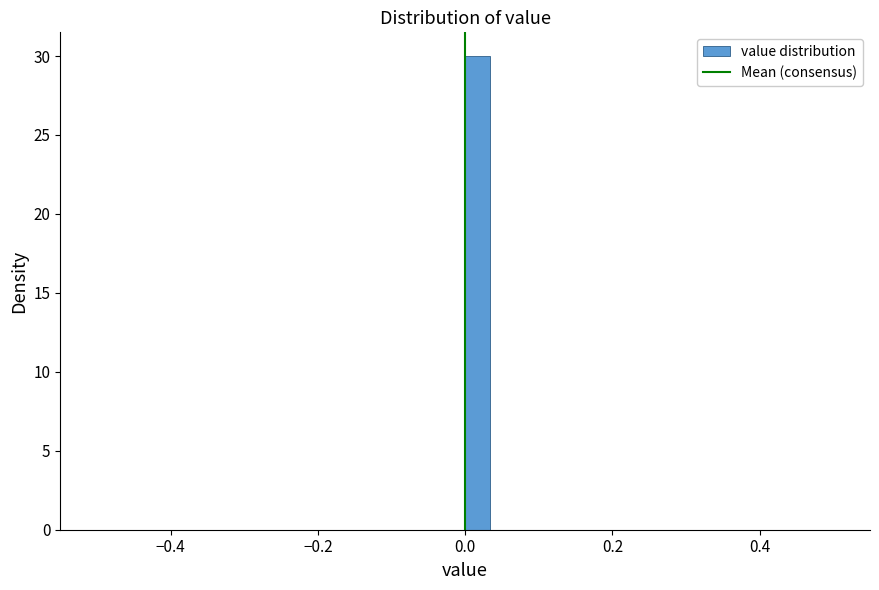

Around what value on the x-axis is the tallest bar? Give the approximate position of its centre, as read against the axis.

0.02